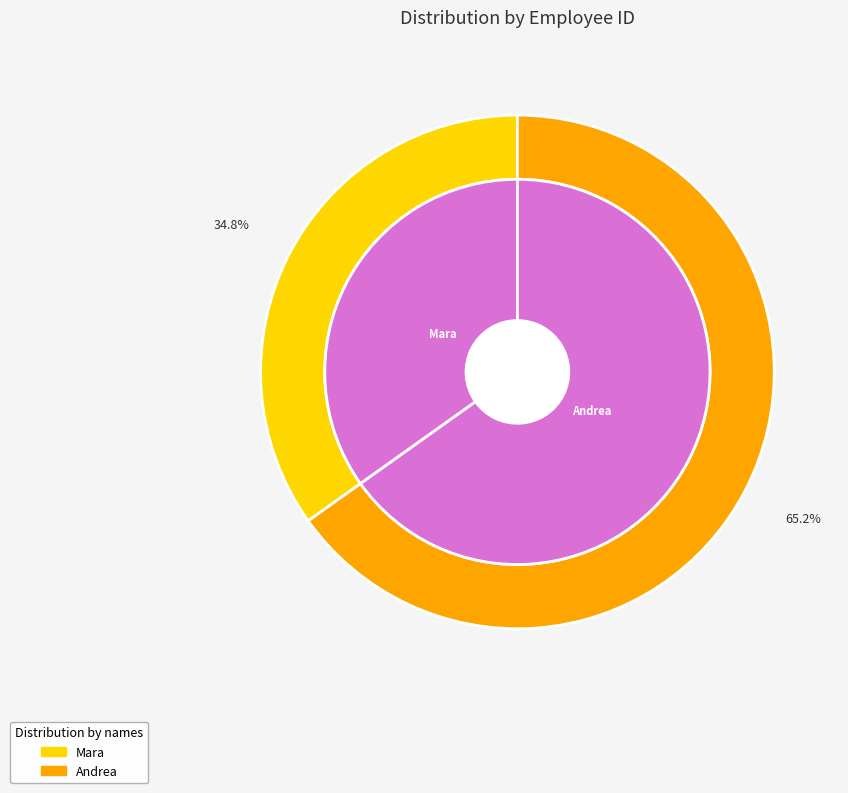

True or false: Mara accounts for 35% of the total.

True